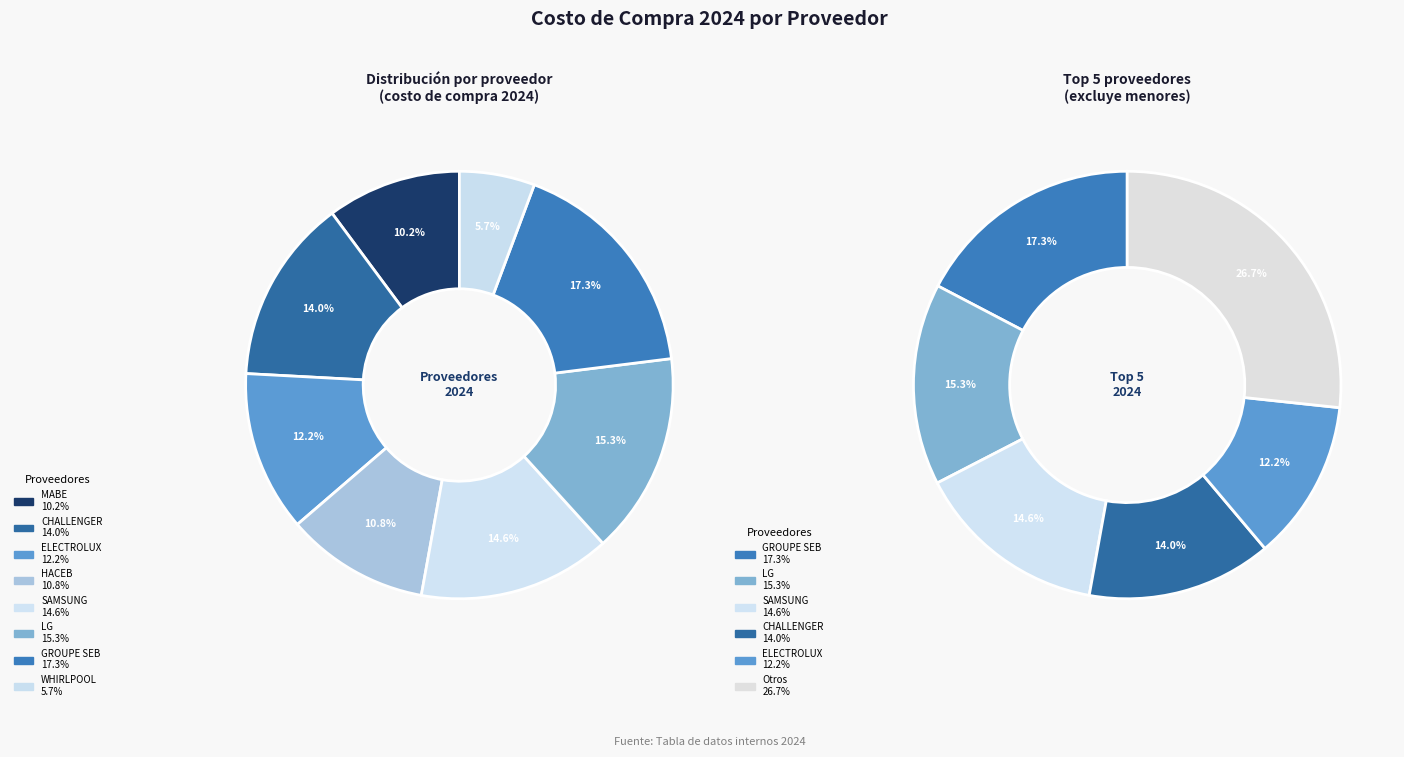

Which category has the biggest portion of the pie?

GROUPE SEB COLOMBIA SA